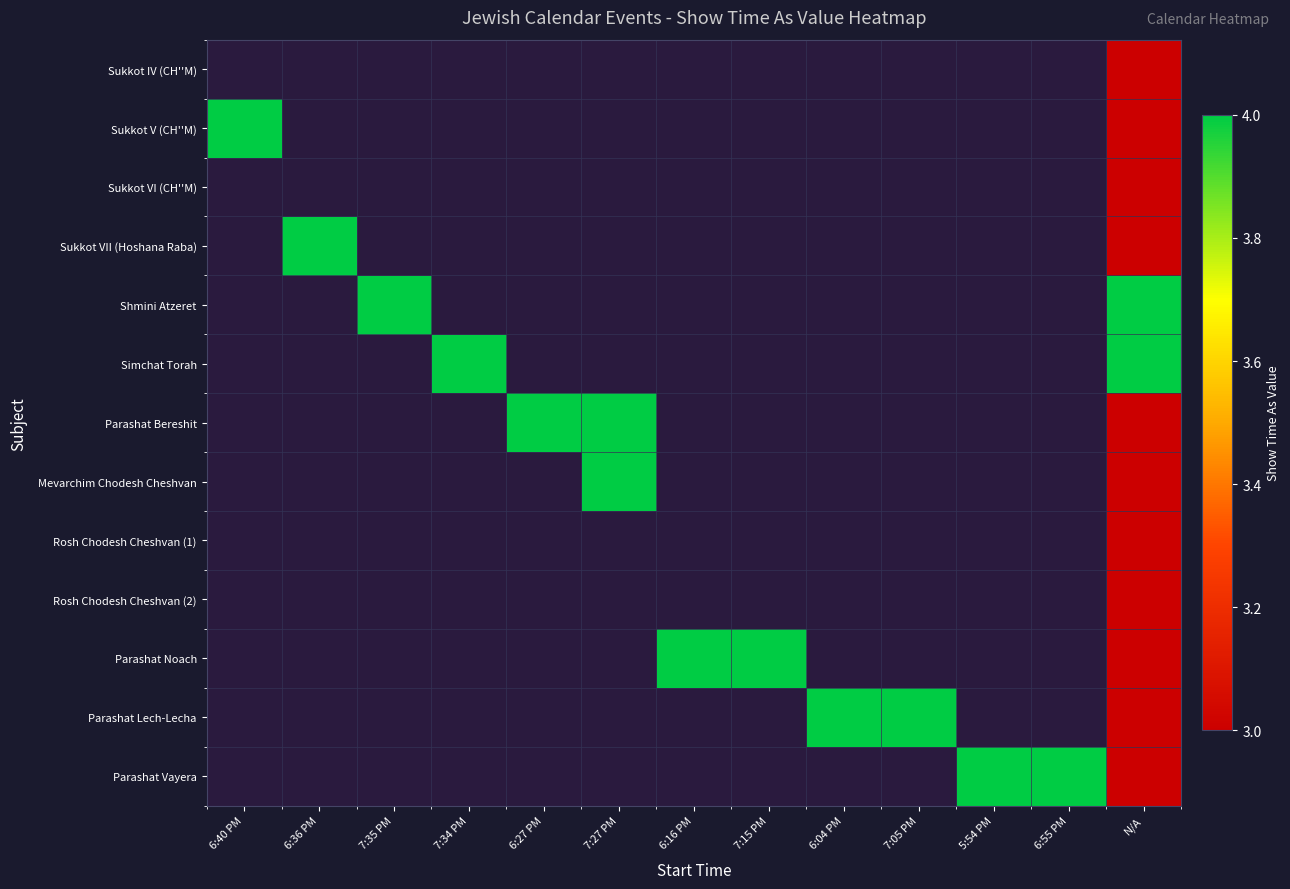

How many values in Sukkot VII (Hoshana Raba) are above zero?

2